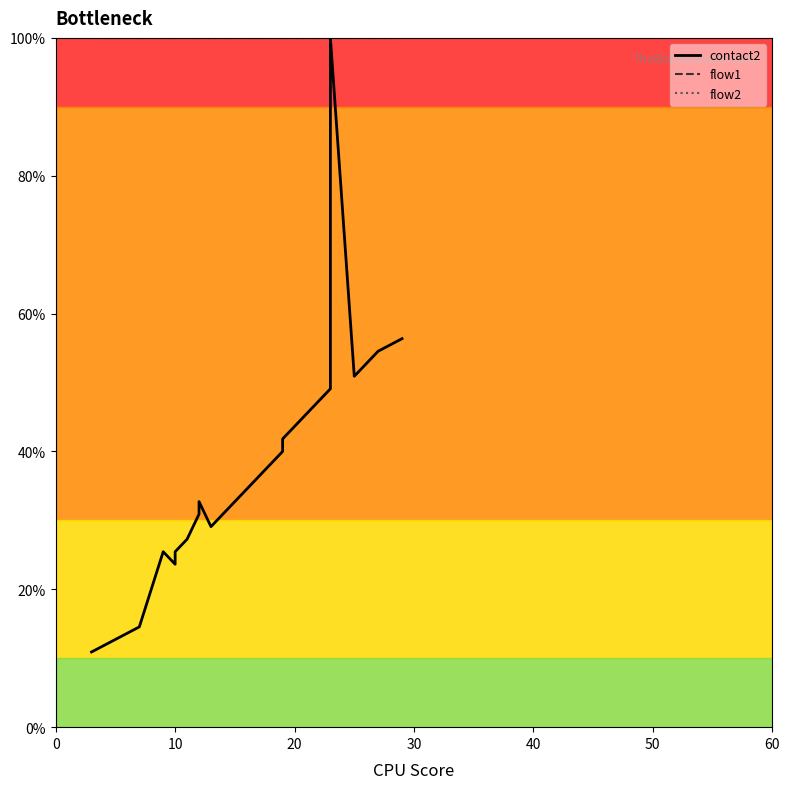

What are all the series names shown in the legend?

contact2, flow1, flow2